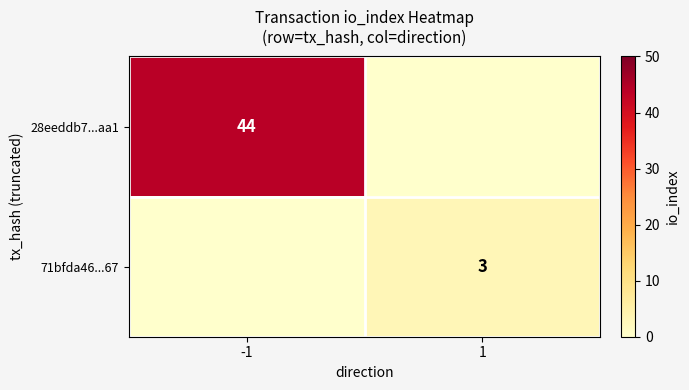

Which has a higher value, -1 or 1?

-1